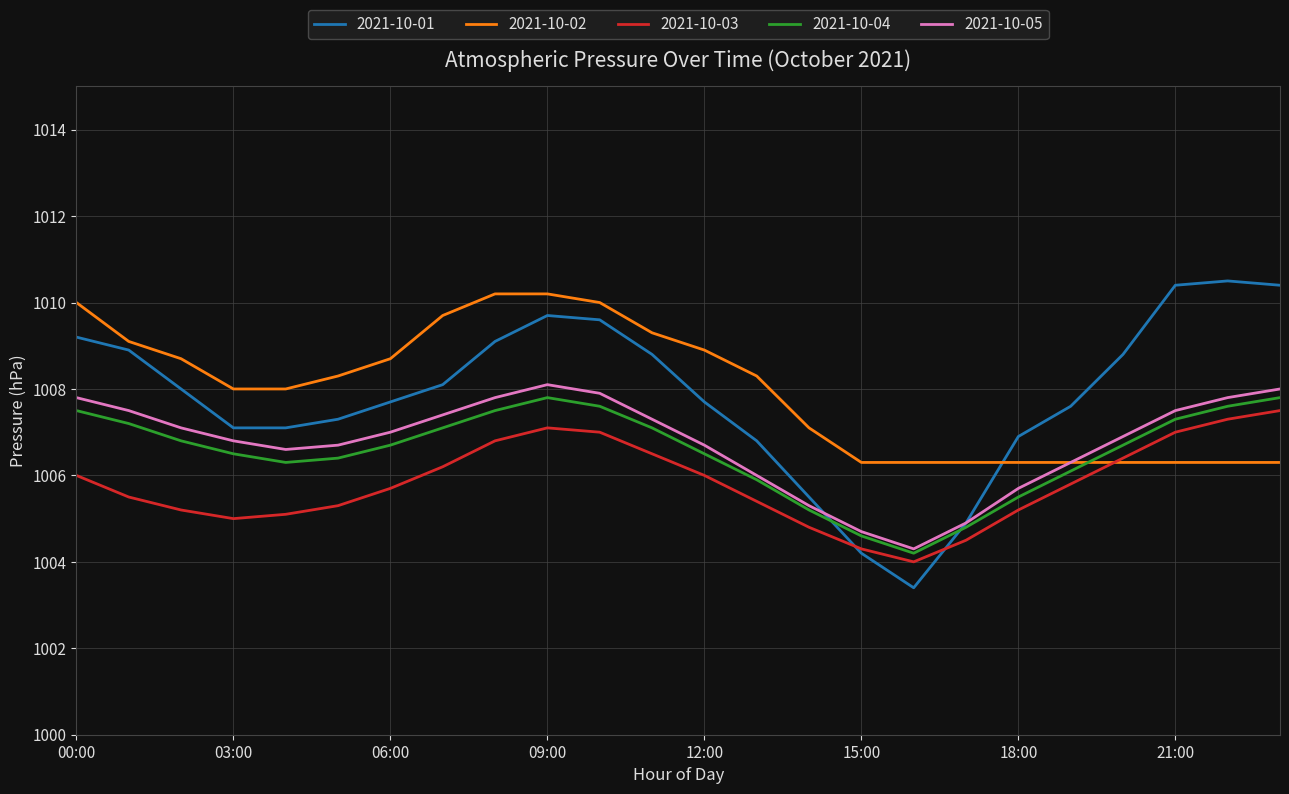

What is the minimum value for 2021-10-03?

1004.0